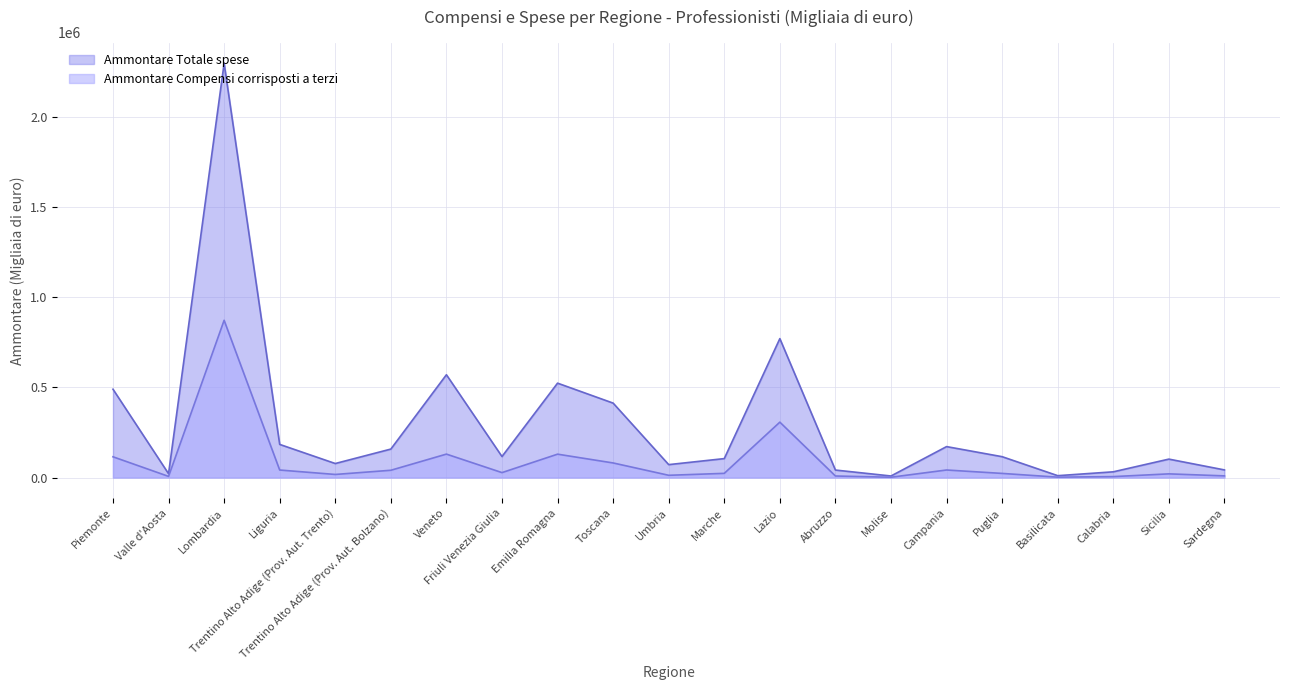

At which category is the sum across all series the highest?

Lombardia